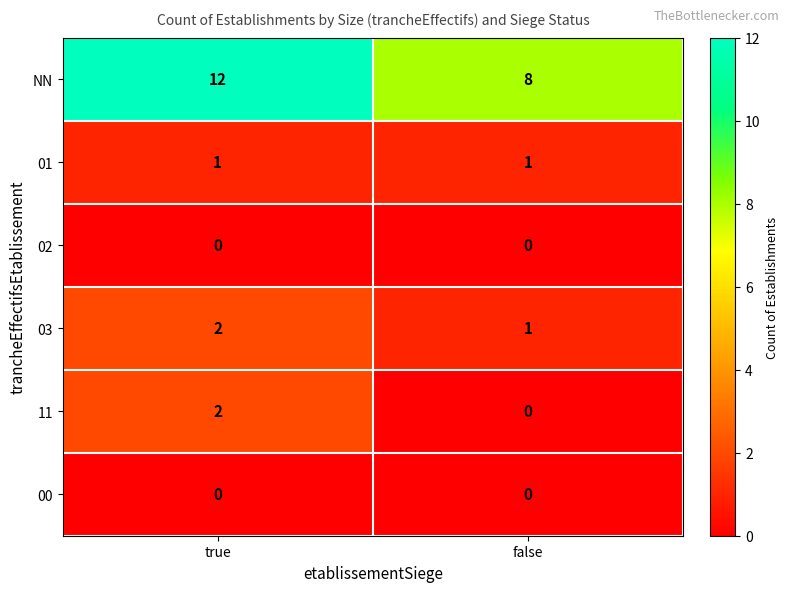

Which category has the highest value in the NN series?

true